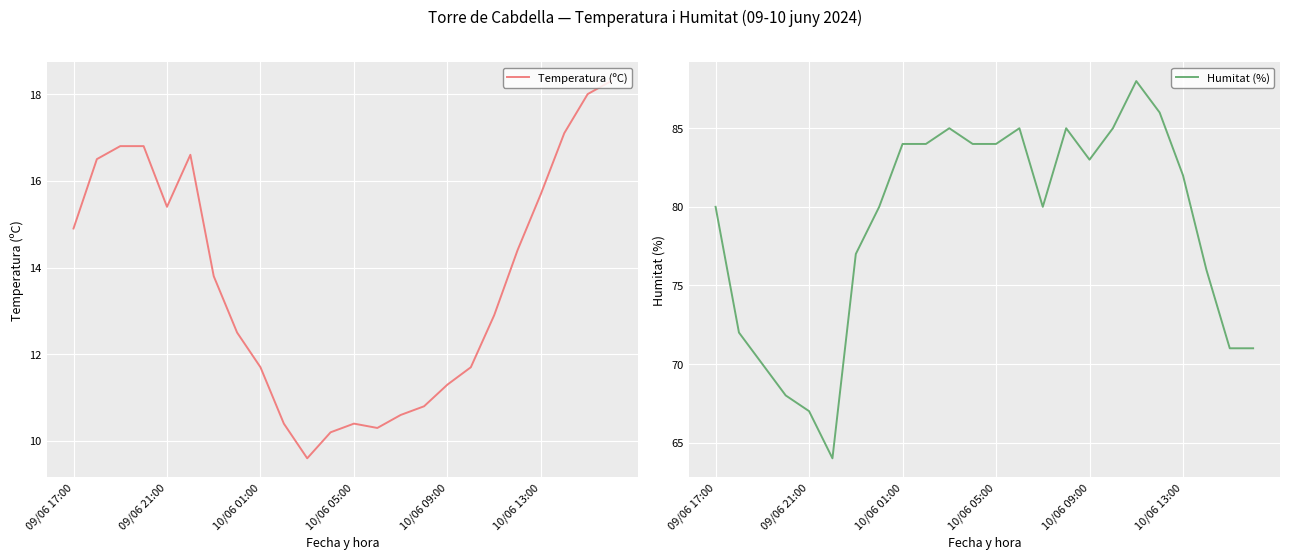

True or false: Temperatura (ºC) and Humitat (%) intersect in this chart.

False